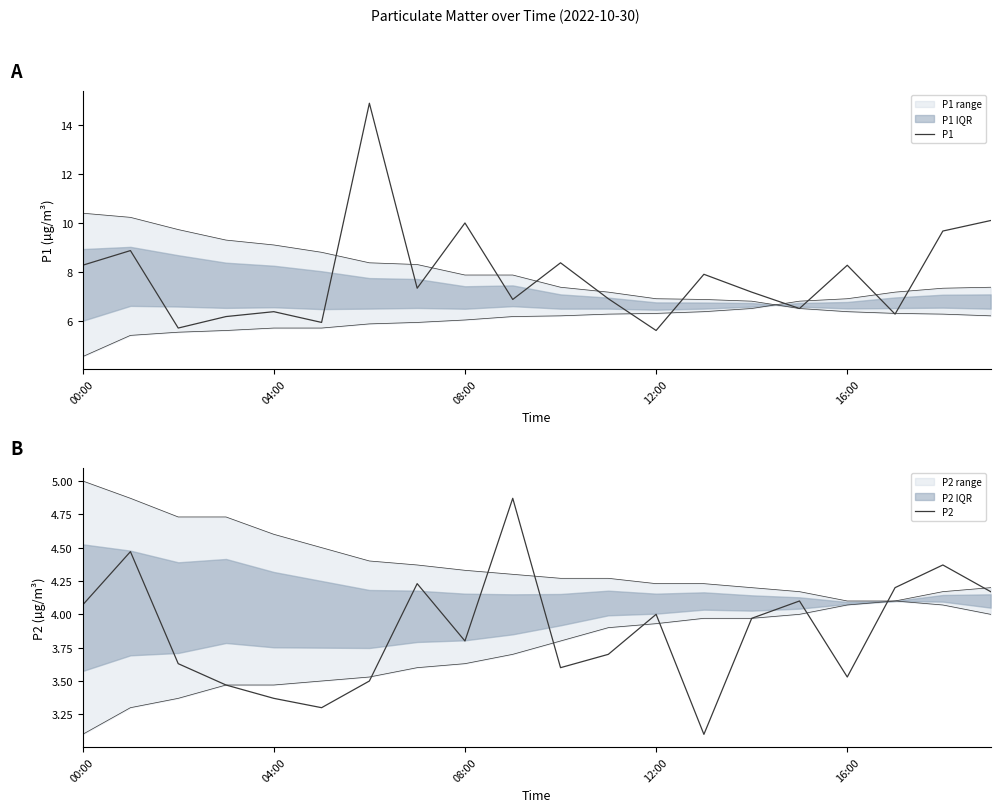

What is the spread (max minus min) of values at 10?

4.8